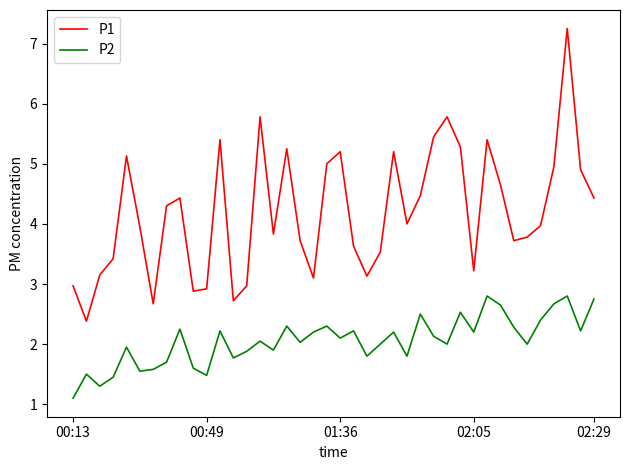

True or false: P2 and P1 intersect in this chart.

False